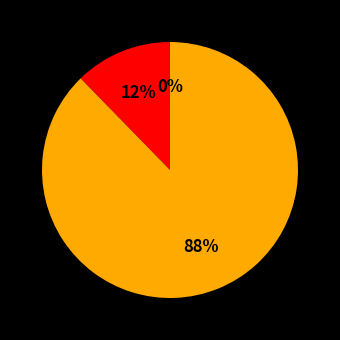

Is there a majority slice in this chart?

Yes